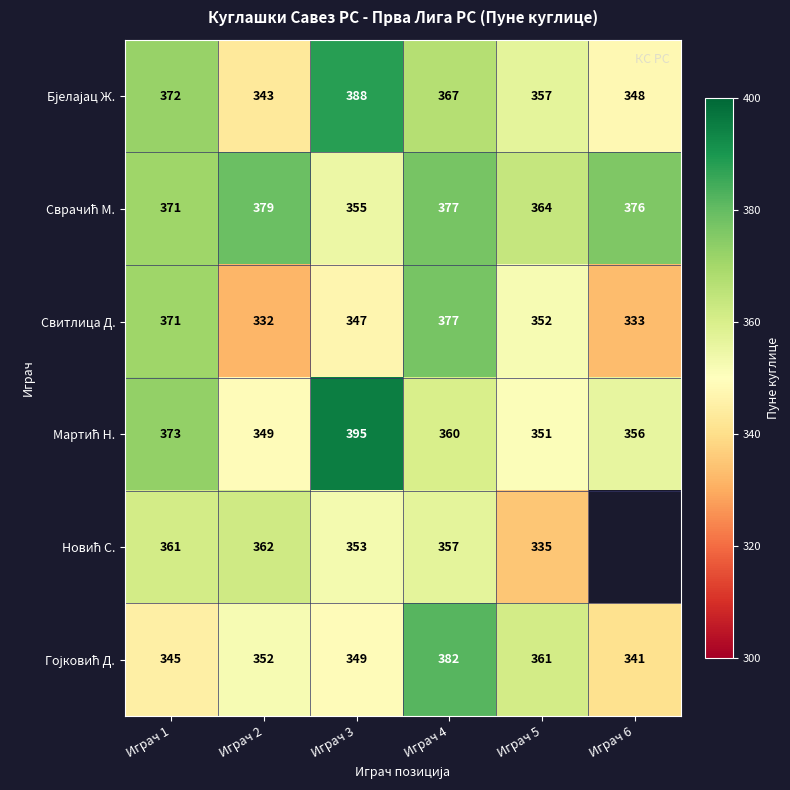

List the labels in order of Свитлица Д. value, smallest first.

Играч 2, Играч 6, Играч 3, Играч 5, Играч 1, Играч 4